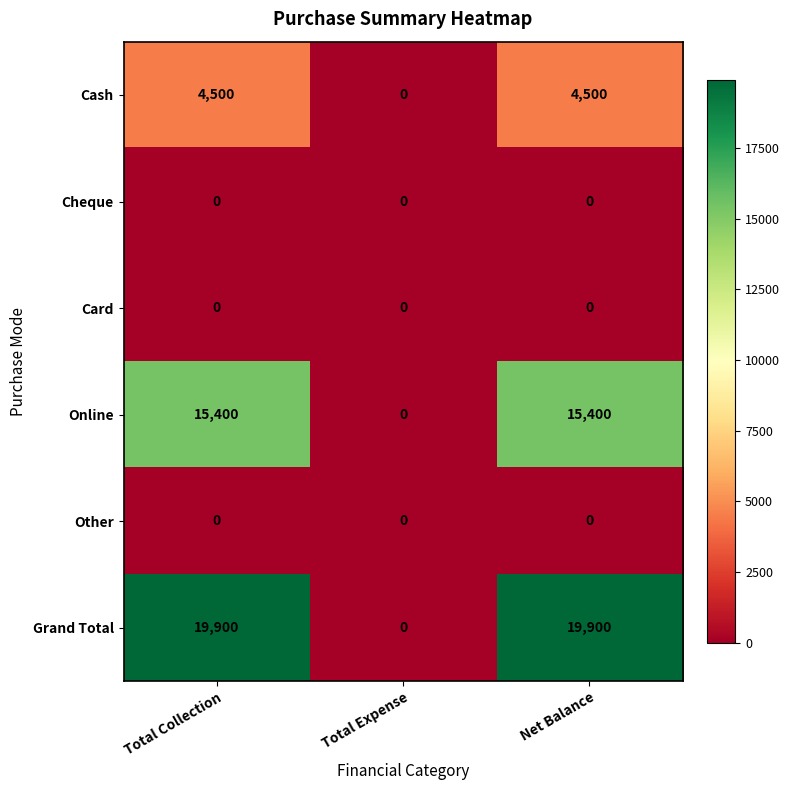

What is the difference between the highest and lowest values at Net Balance?

19900